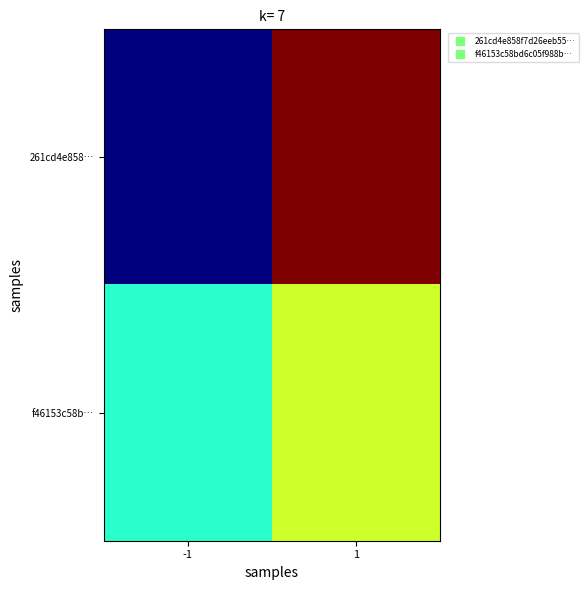

What is the total value across all series at 1?

6